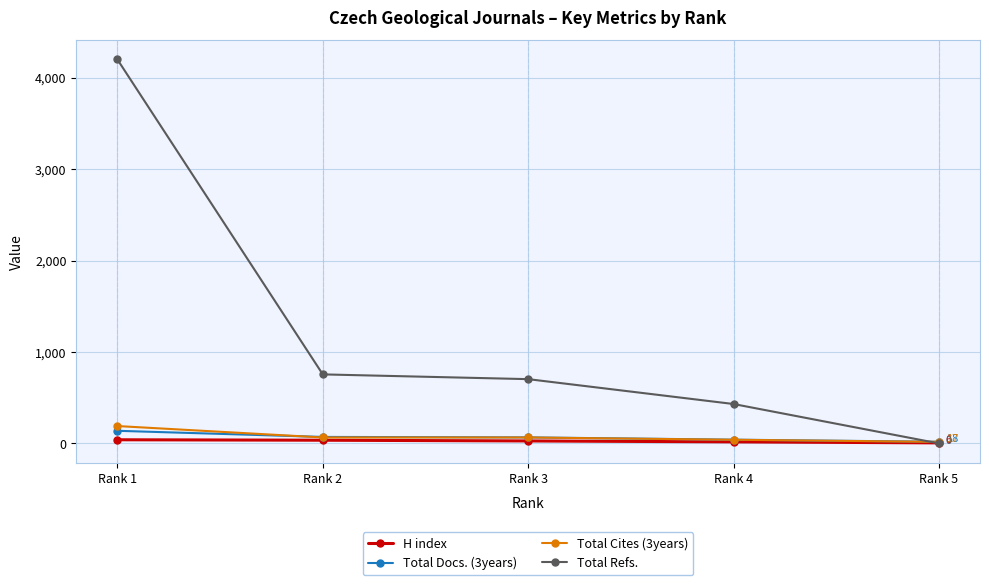

Which series changed the most between Rank 2 and Rank 5?

Total Refs.